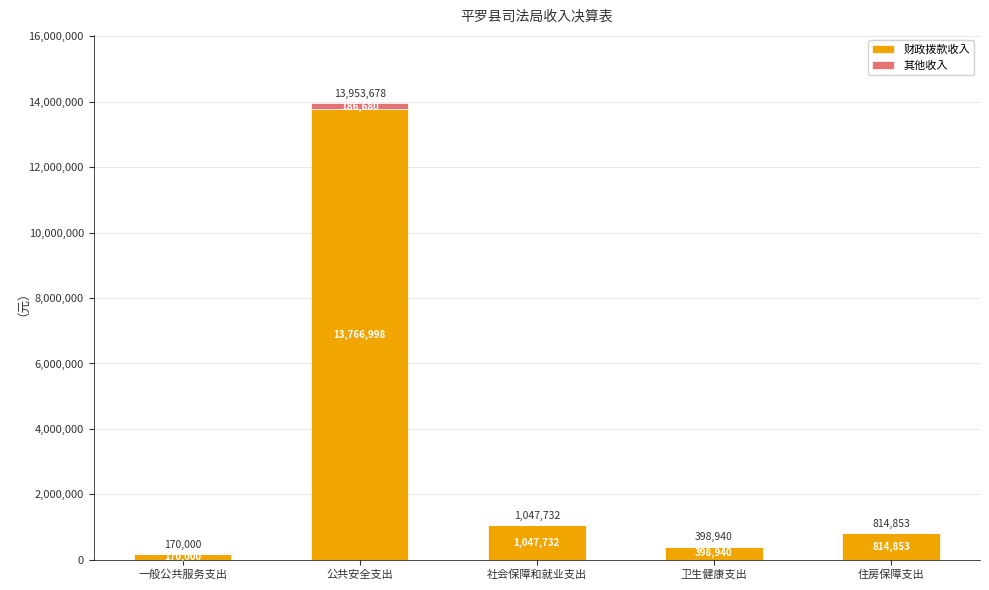

Does the chart contain stacked bars?

Yes